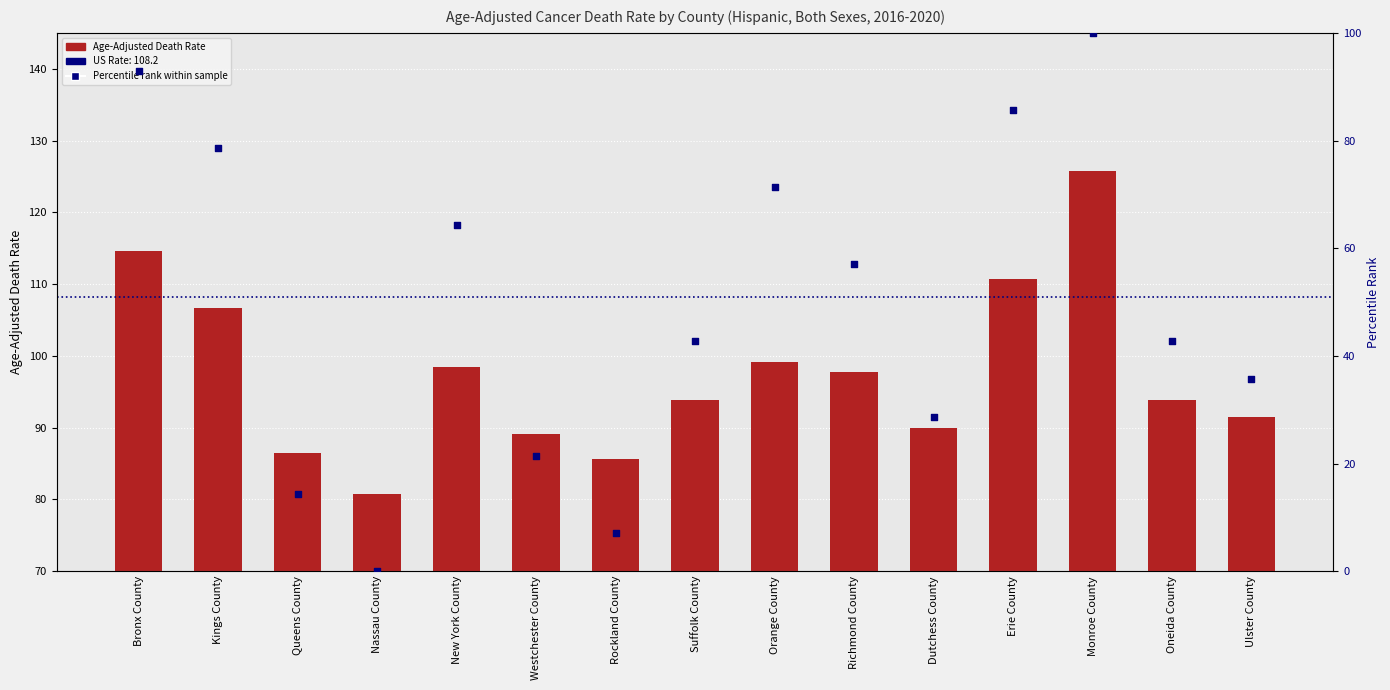

Which series contains the lowest Y value?

Percentile rank within sample